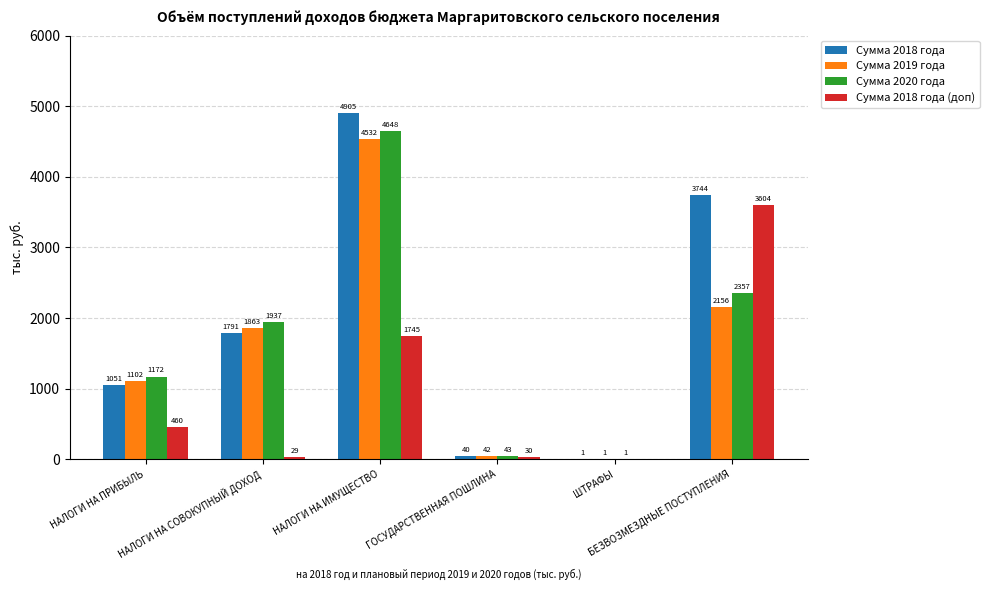

What is the highest value of the Сумма 2020 года series?

4648.5